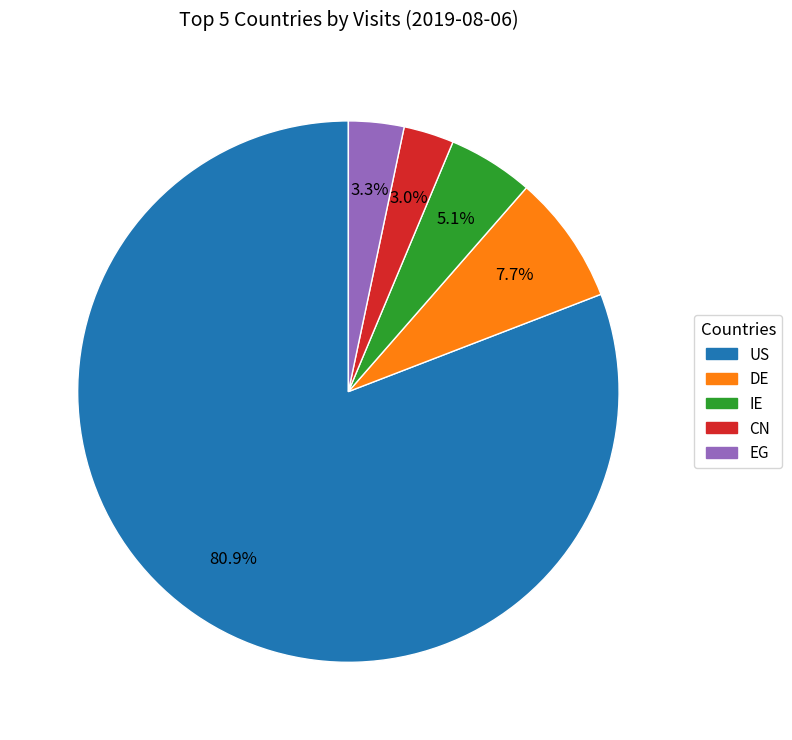

Which slice represents more than half of the pie?

US